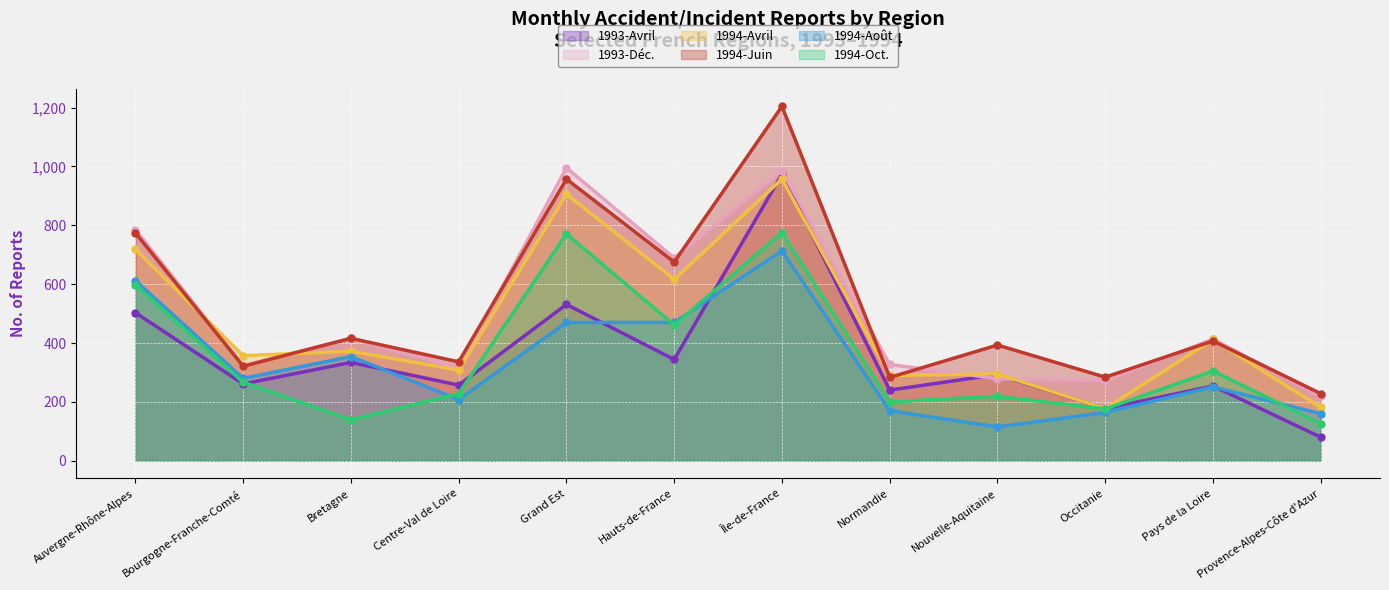

Where is the first local maximum for 1994-Juin?

Bretagne